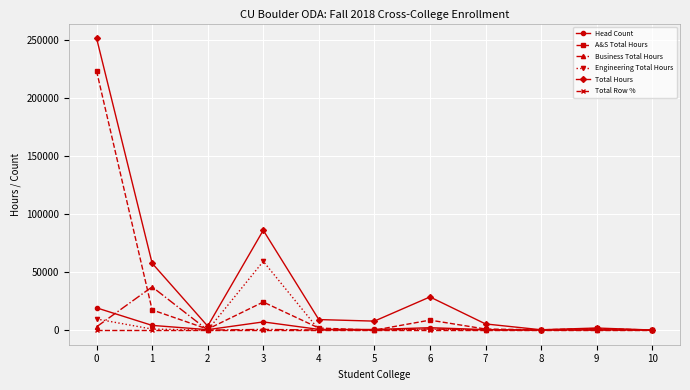

How many lines are shown in the chart?

6